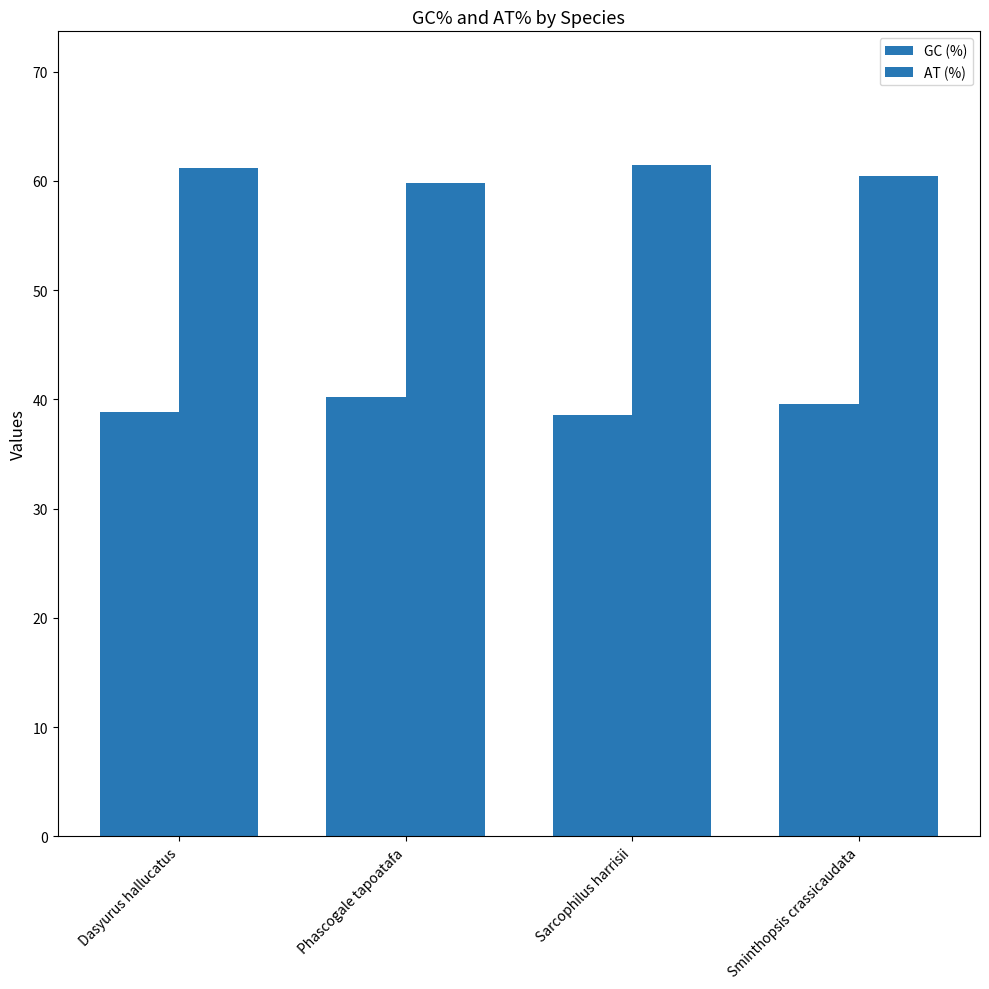

What is the value of the AT (%) bar at the 2nd from the left?

59.8